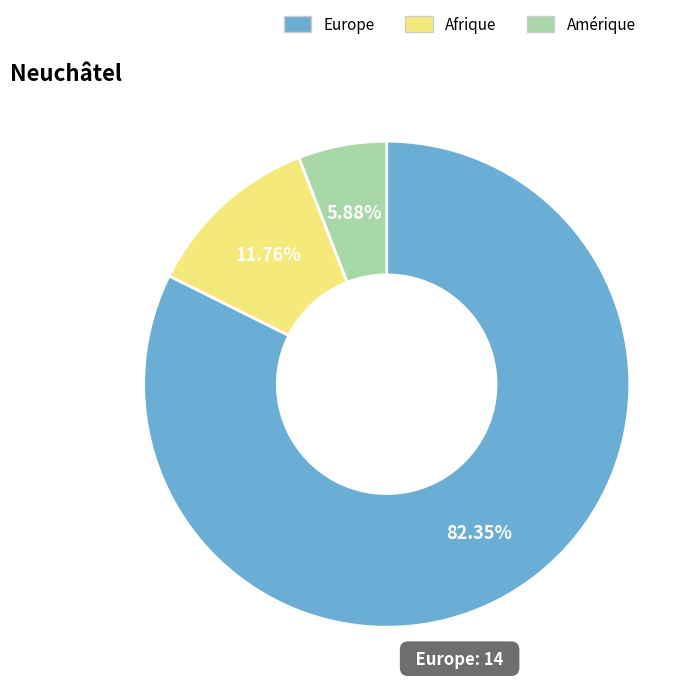

Is there any slice that represents more than half of the pie?

Yes